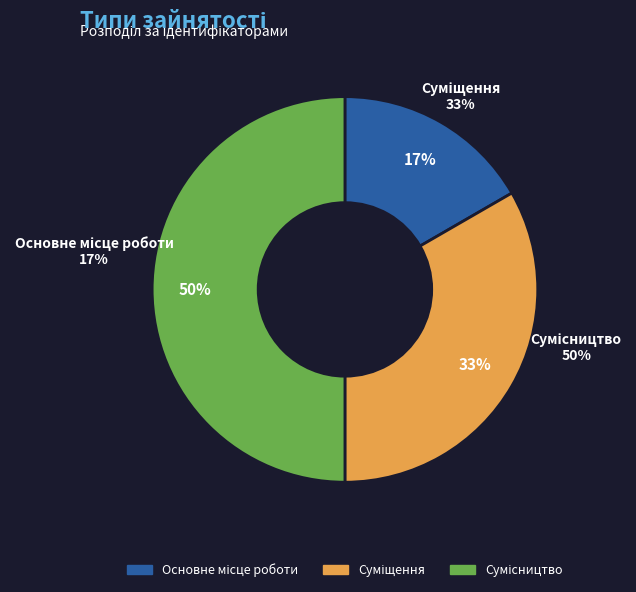

The Основне місце роботи slice represents 17% of the pie. True or false?

True